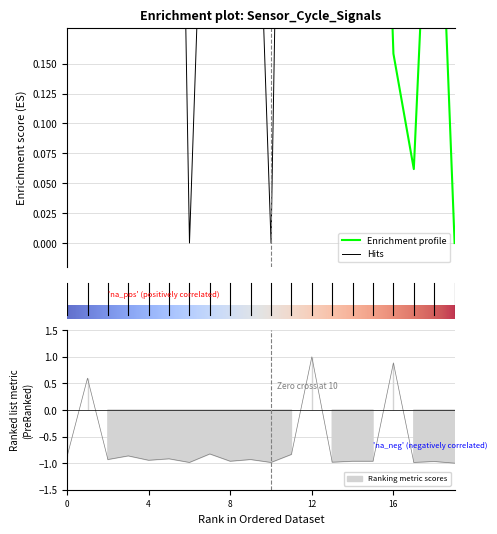

What is the maximum value for Max_cycle?

1.0